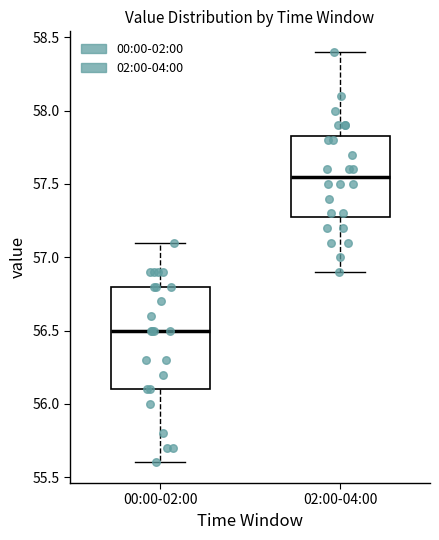

Reading left to right, transcribe this box plot: for each box, give where its median line is, the range the box spans, and where its two whiskers end, as read against the y-axis. The values are not printed on the chart, so give them approximately, as read against the axis.

00:00-02:00: median 56.50, box 56.10 to 56.80, whiskers 55.60 to 57.10
02:00-04:00: median 57.55, box 57.30 to 57.85, whiskers 56.90 to 58.40